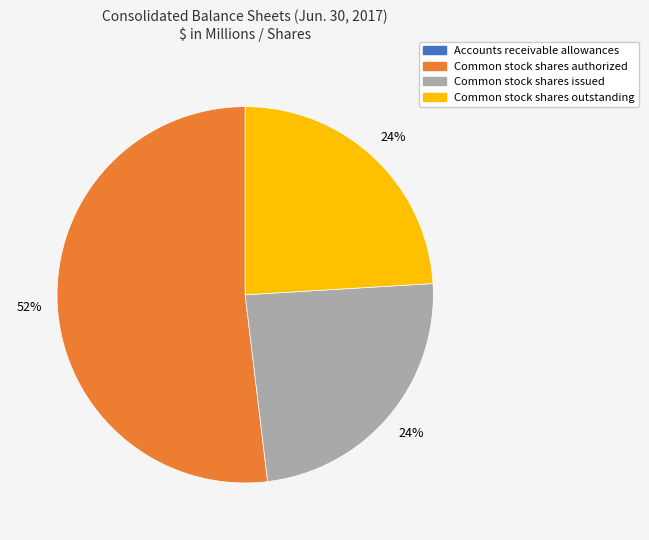

Approximately how many times larger is the value at Common stock shares outstanding compared to Common stock shares issued?

1.0